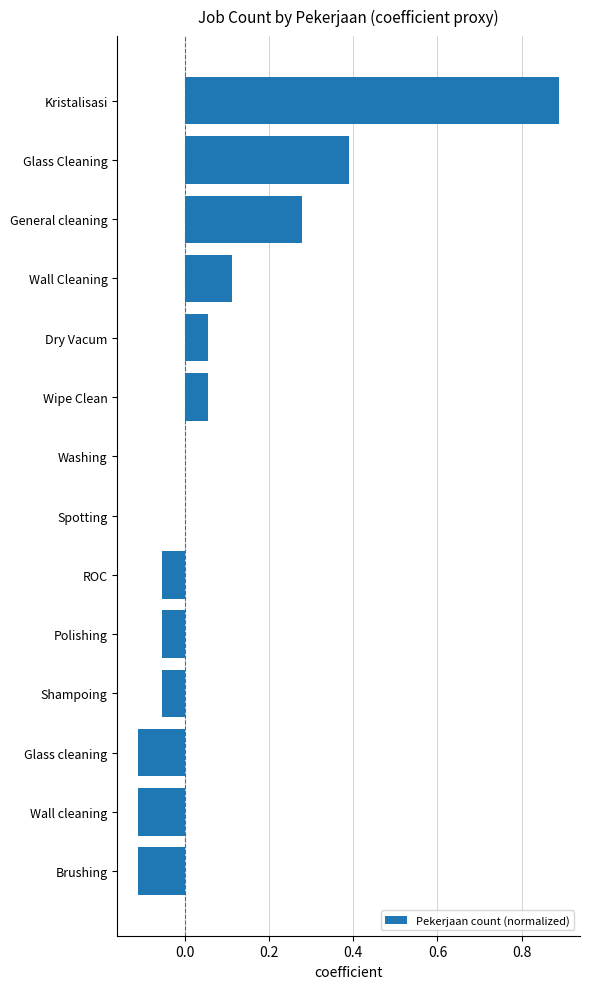

What is the sum of all values?

1.3